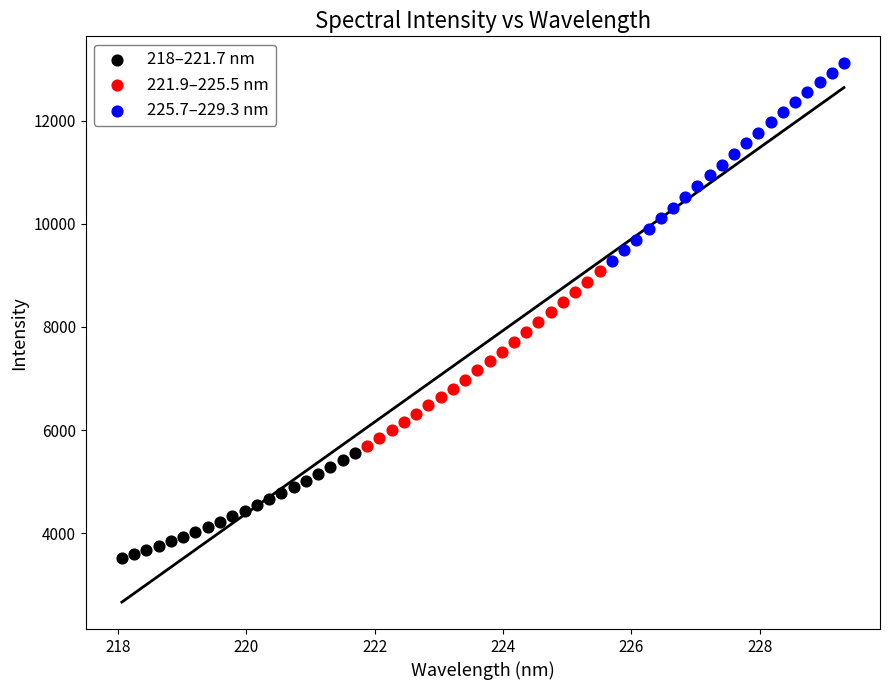

Which series reaches the minimum Y coordinate?

218–221.7 nm